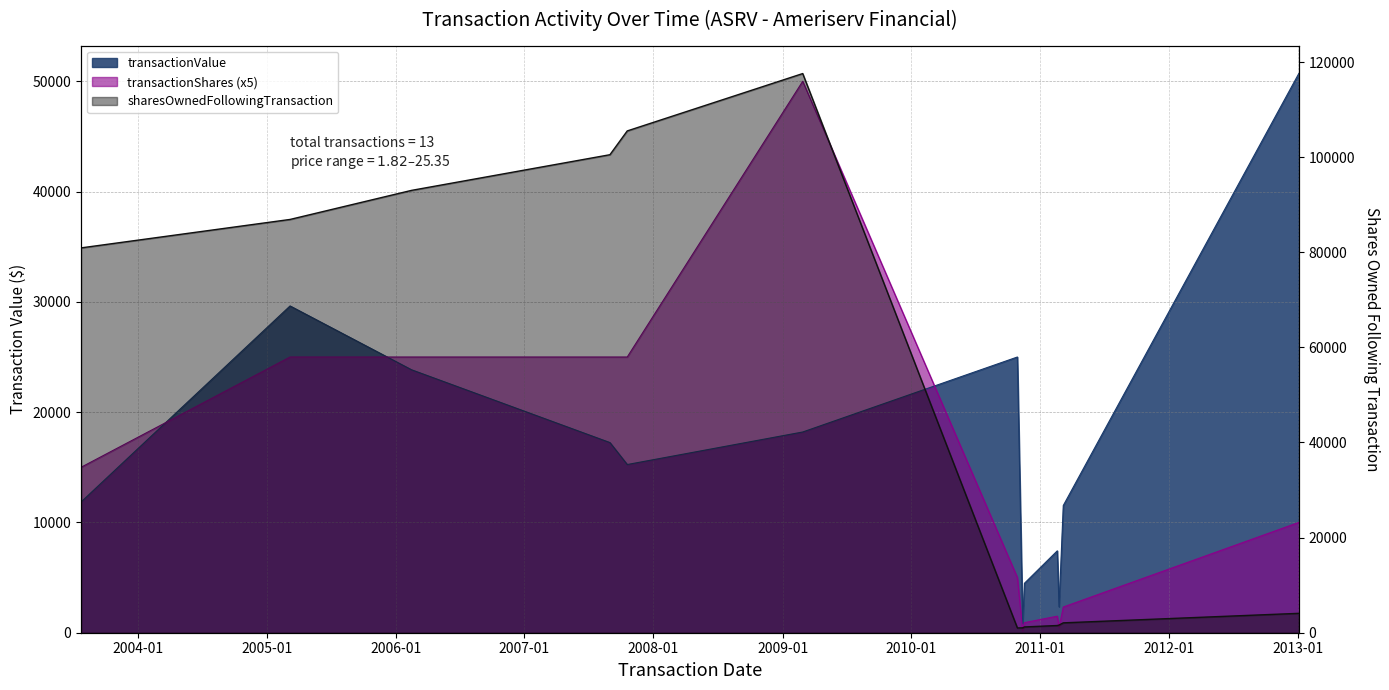

At which category does sharesOwnedFollowingTransaction reach its first local peak?

2009-02-27